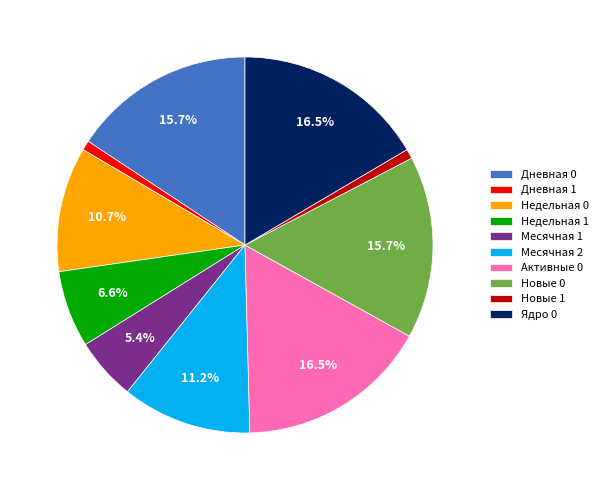

Is there a majority slice in this chart?

No